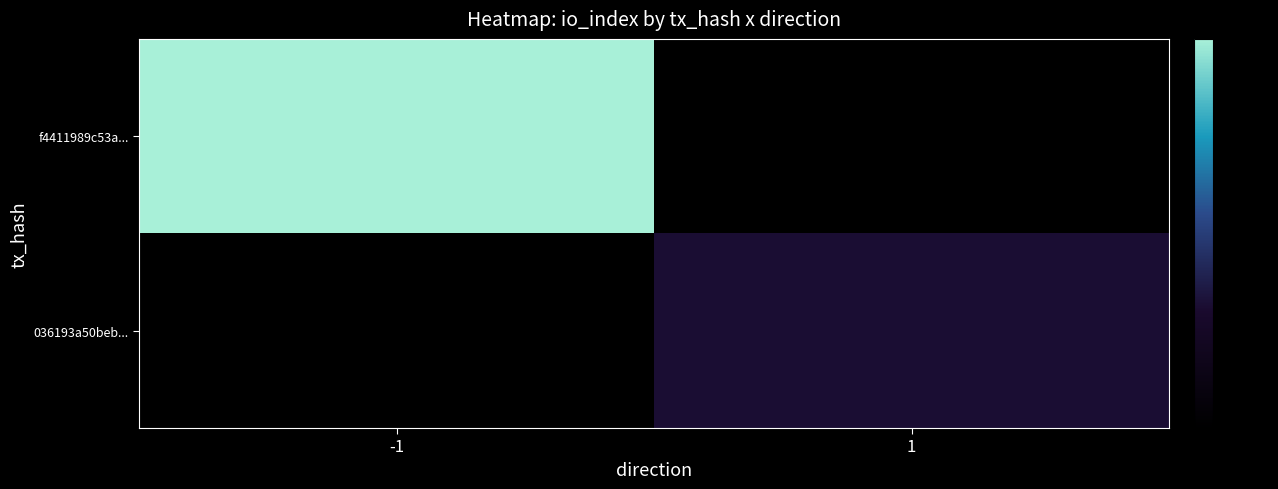

Rank the series at 1 from lowest to highest value.

f4411989c53a..., 036193a50beb...